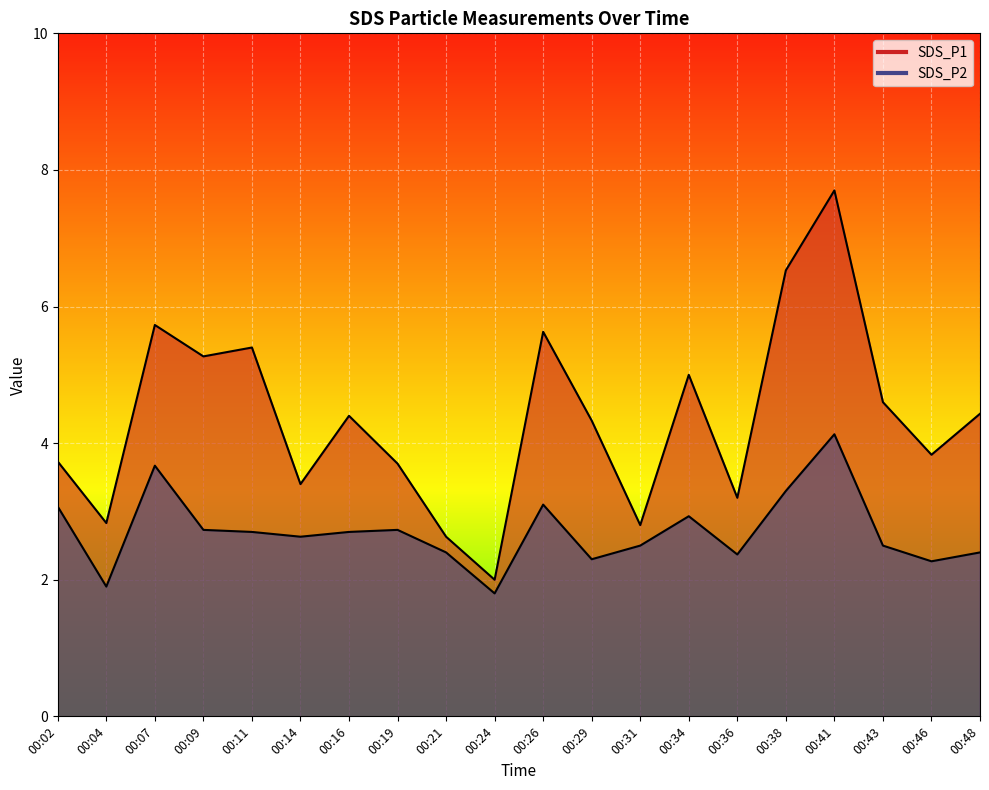

What is the sum of the SDS_P1 values at 00:46 and 00:41?

11.5